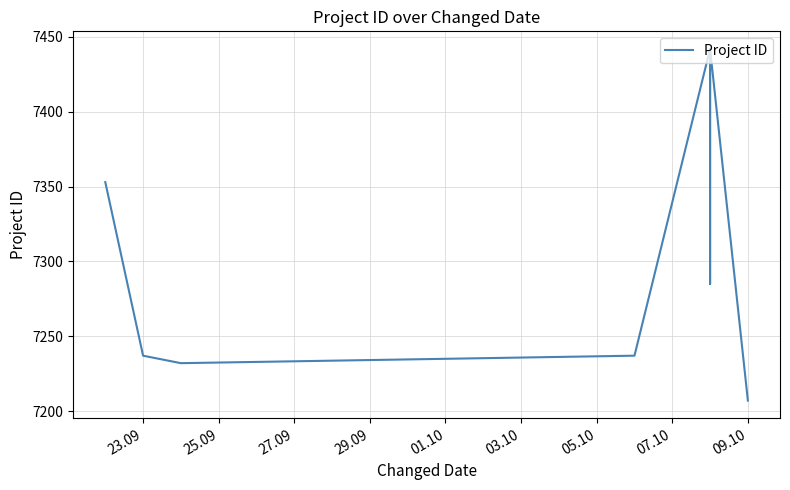

Reading left to right, list all the values displayed in this chart.

7353	7237	7232	7237	7442	7285	7442	7207